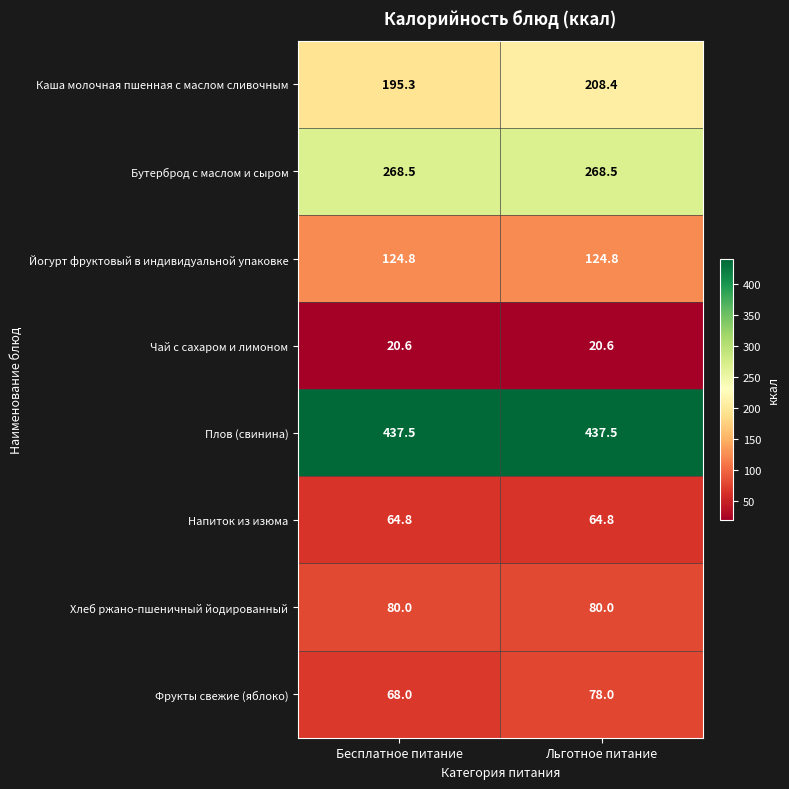

What is the sum of all Хлеб ржано-пшеничный йодированный values?

160.0